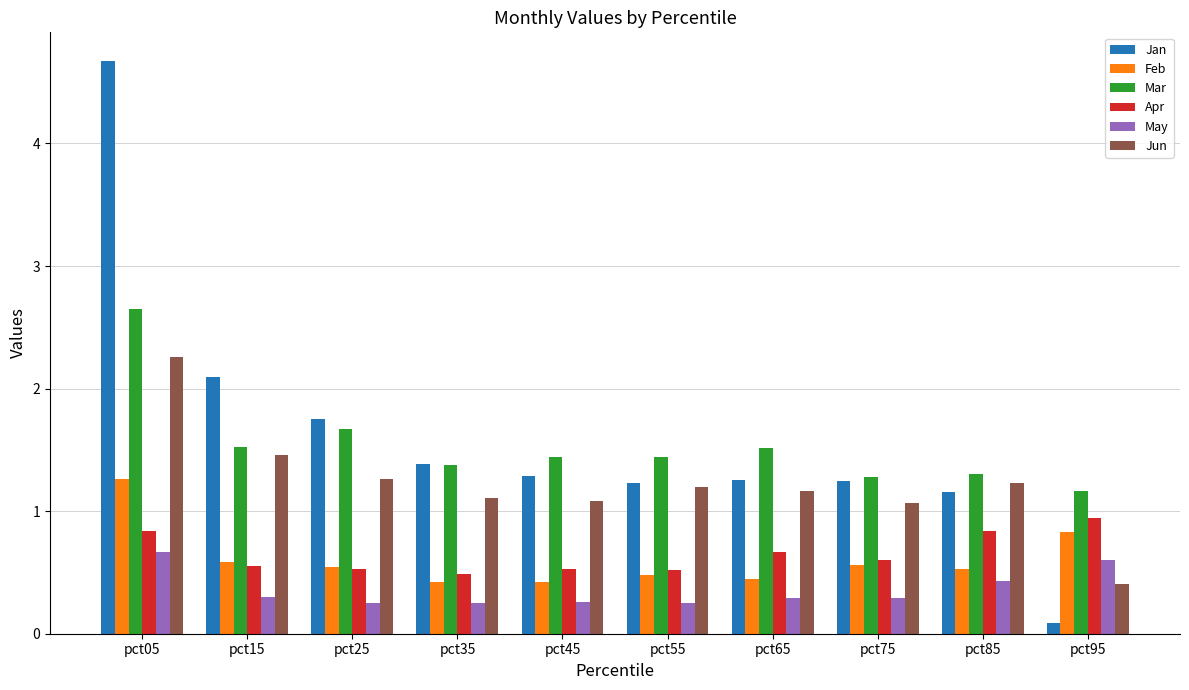

Which series has the widest spread of values?

Jan